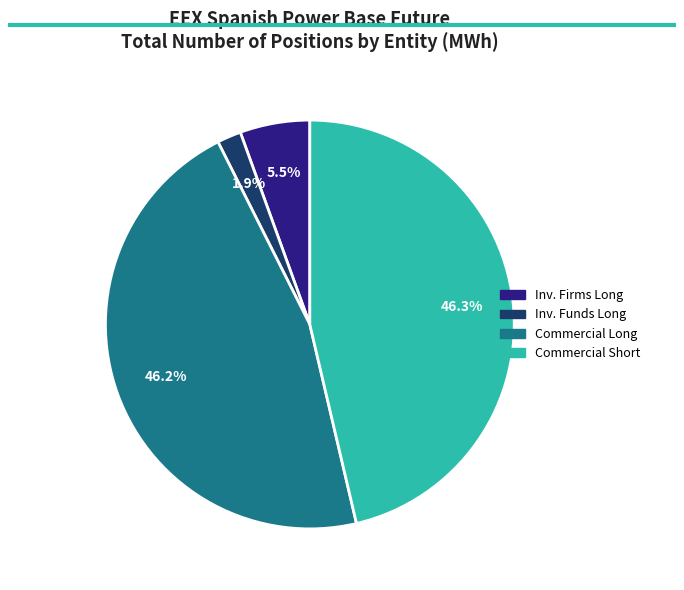

Which category has the smallest portion of the pie?

Inv. Funds Long